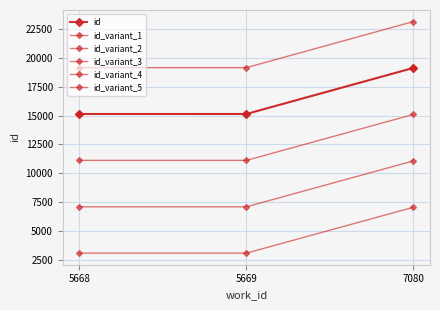

What is the approximate value of id at 5668?

15135.0